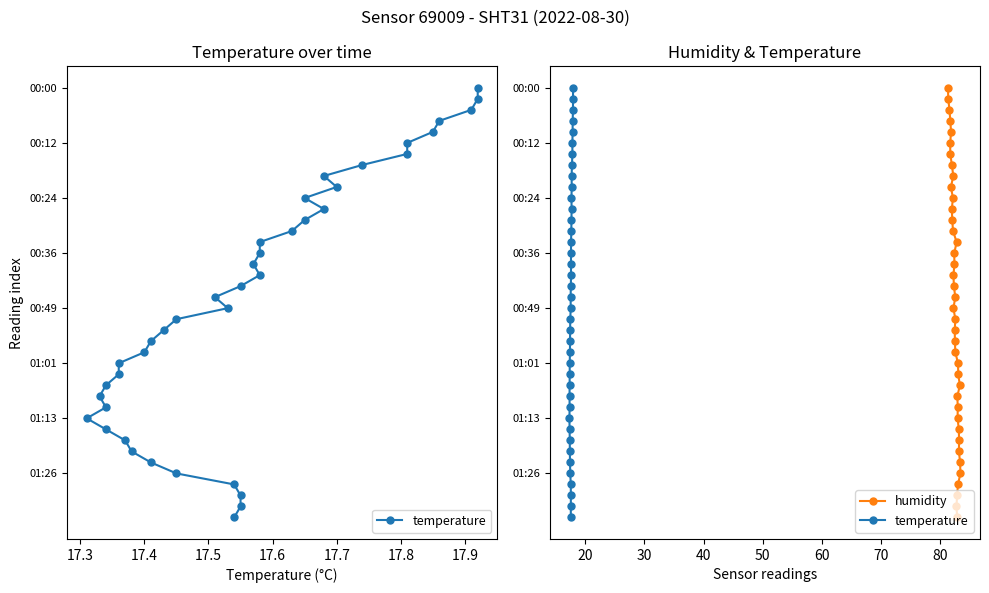

True or false: humidity and temperature intersect in this chart.

False